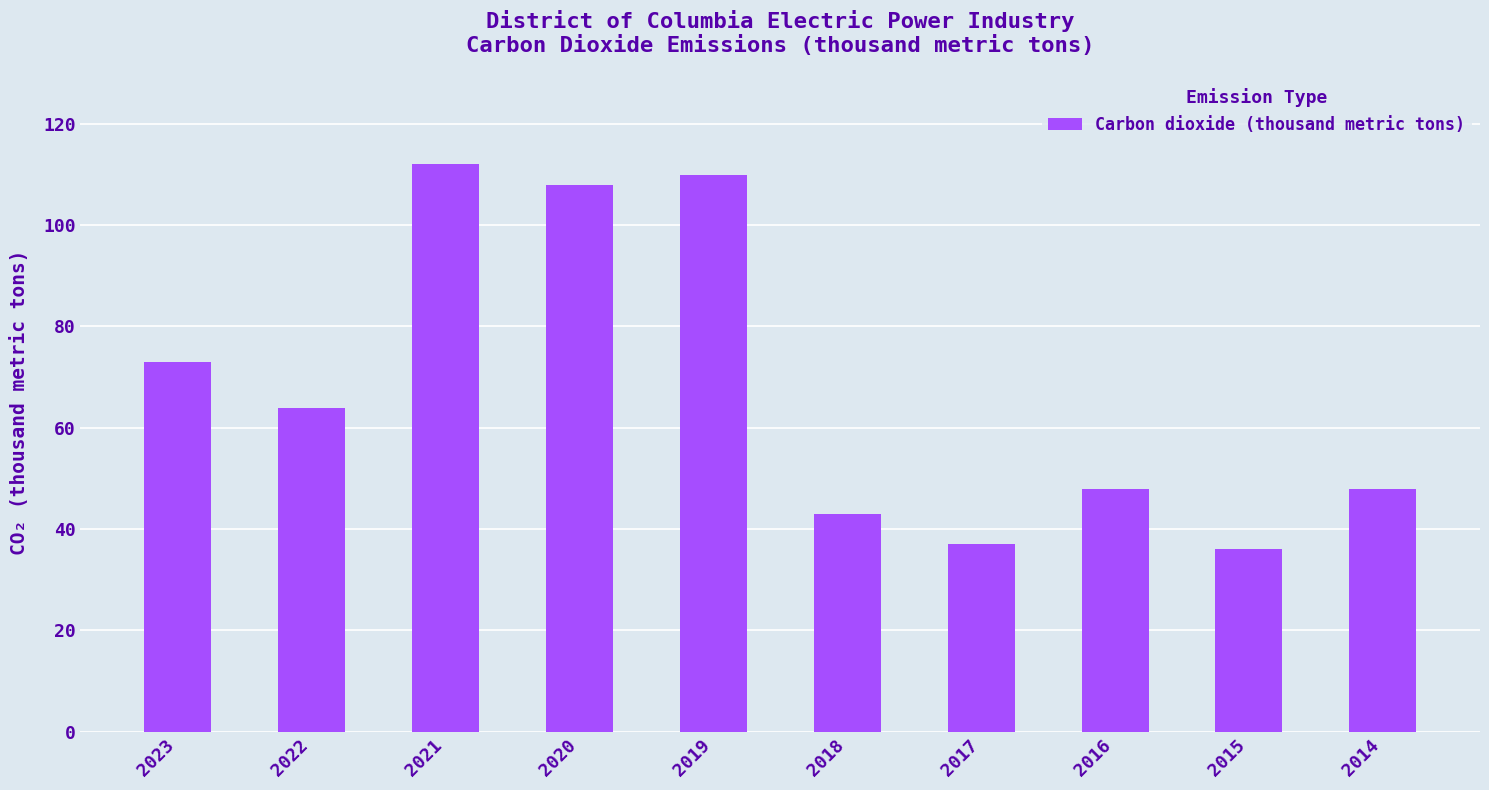

True or false: the data shows 73 at 2023.

True